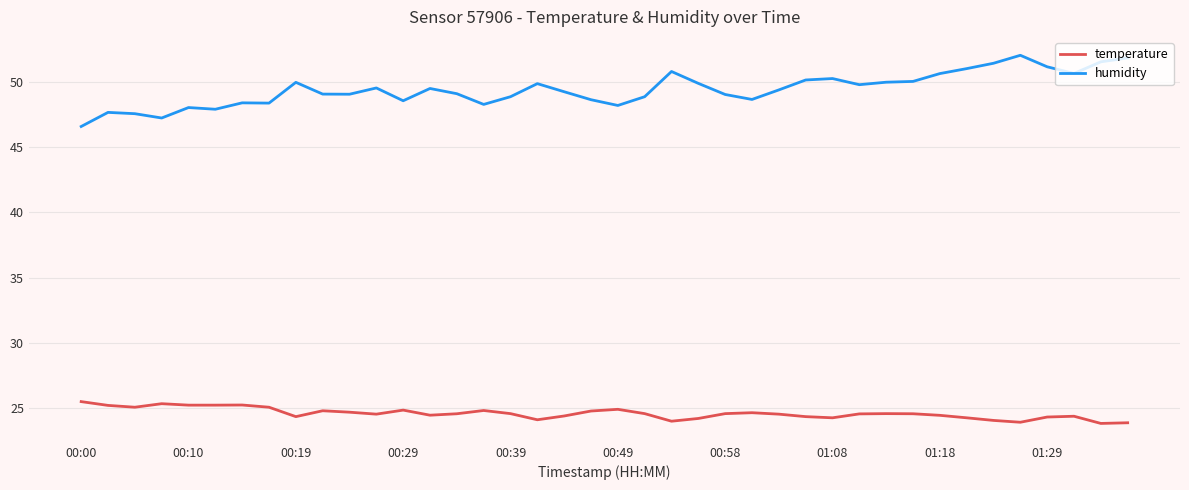

True or false: temperature and humidity intersect in this chart.

False